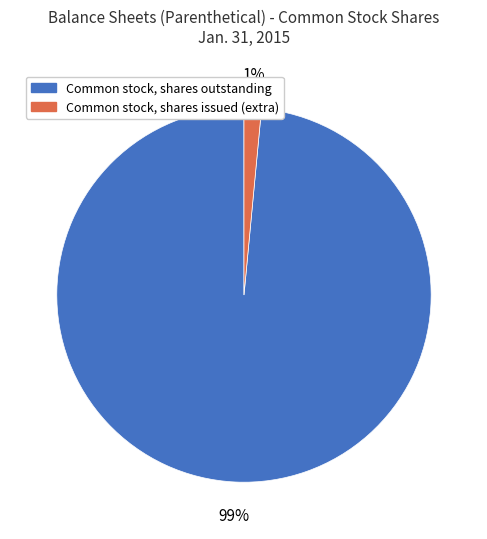

To the nearest percent, what is the average slice percentage?

50%